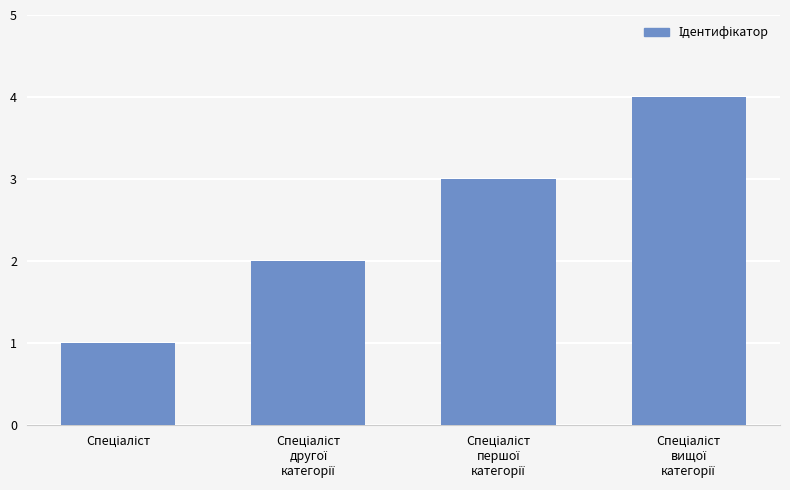

What is the difference between the maximum and minimum values?

3